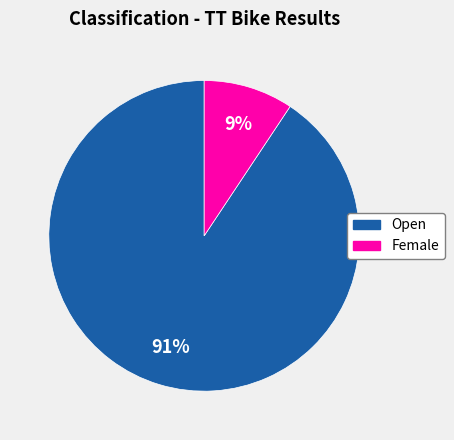

Is the sum of Open and Female greater than half?

Yes